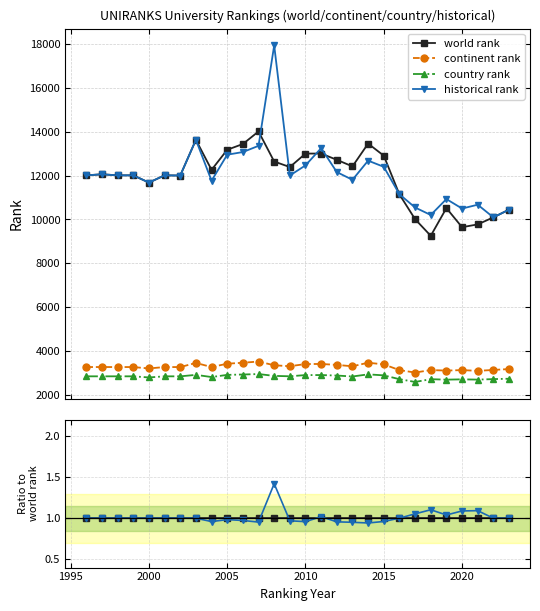

How many data points in historical rank are less than 1?

10